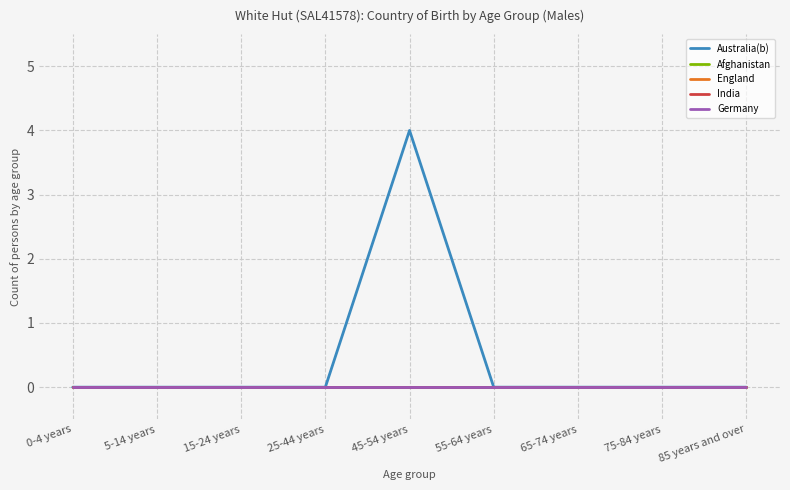

Does the chart have visible grid lines?

Yes